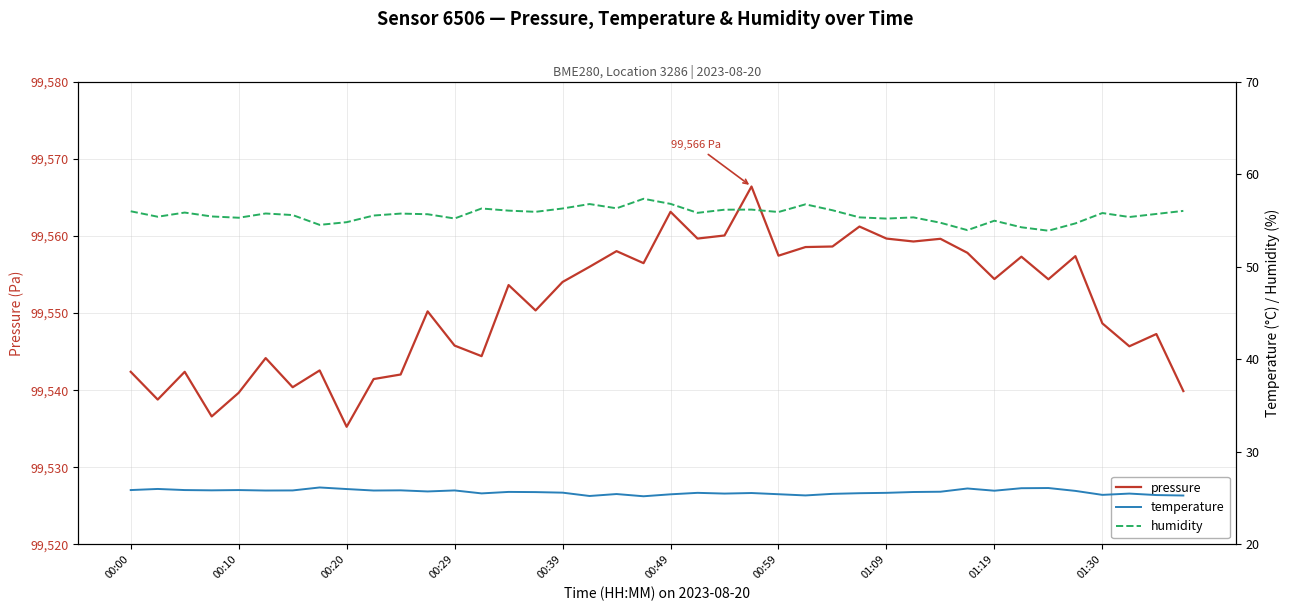

At which label does pressure reach its minimum?

00:20